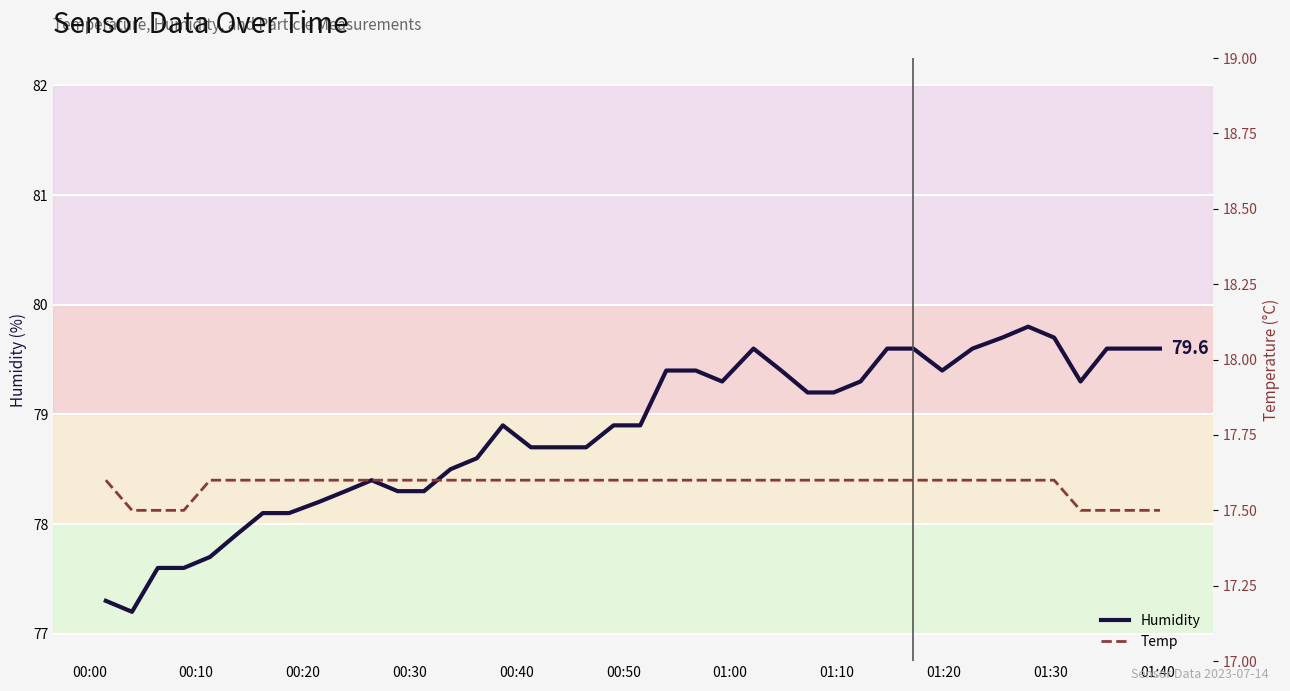

True or false: Temp has more than 2 points higher than both neighbors.

False